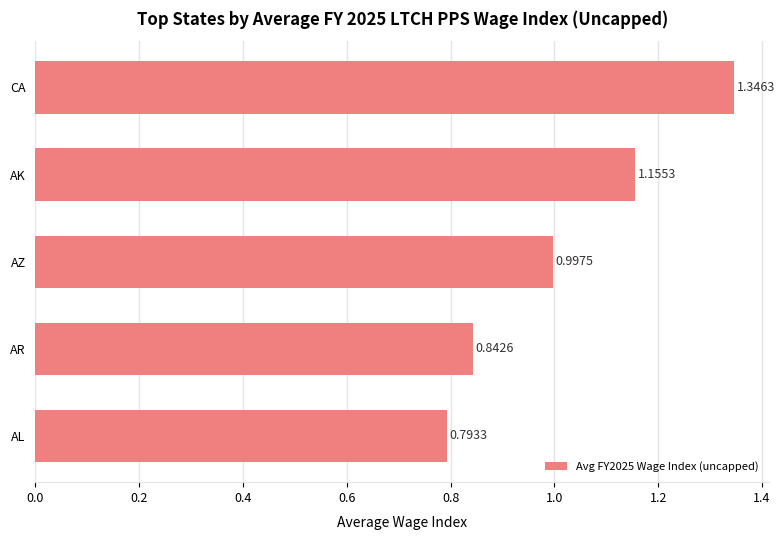

Between AR and AL, which is larger?

AR